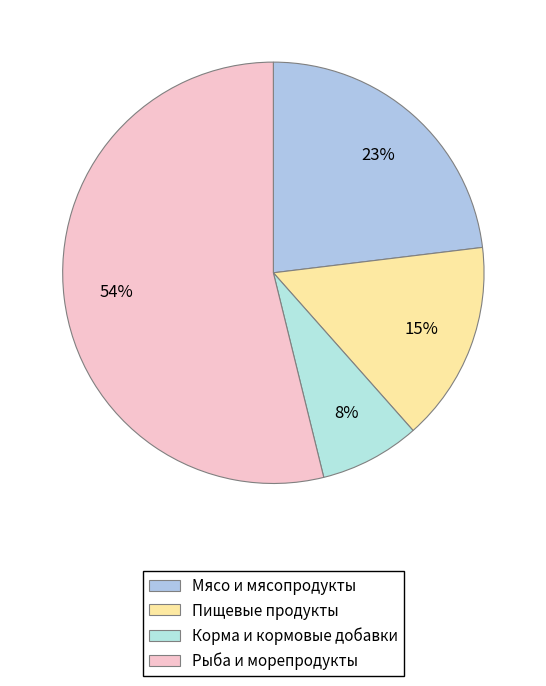

True or false: Корма и кормовые добавки accounts for 1% of the total.

False